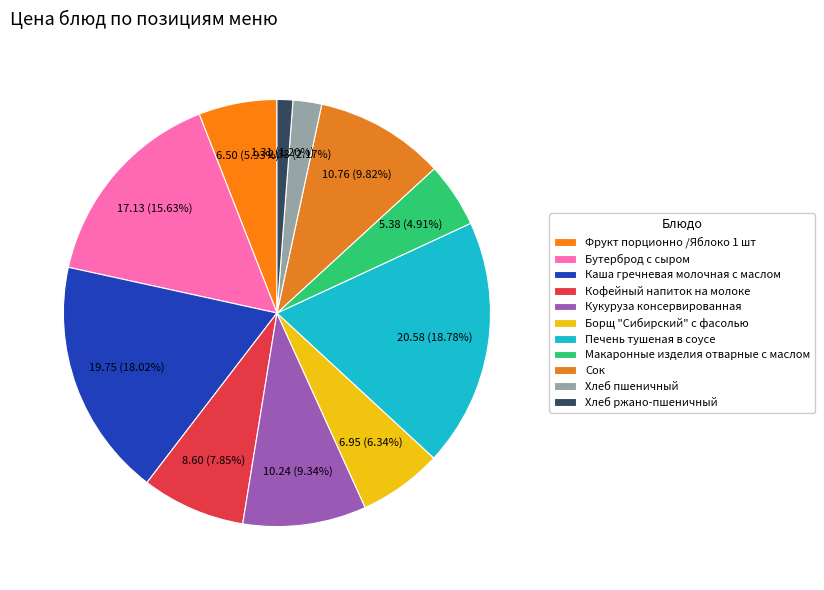

To the nearest percent, what is the difference between the largest and smallest slice percentages?

18%